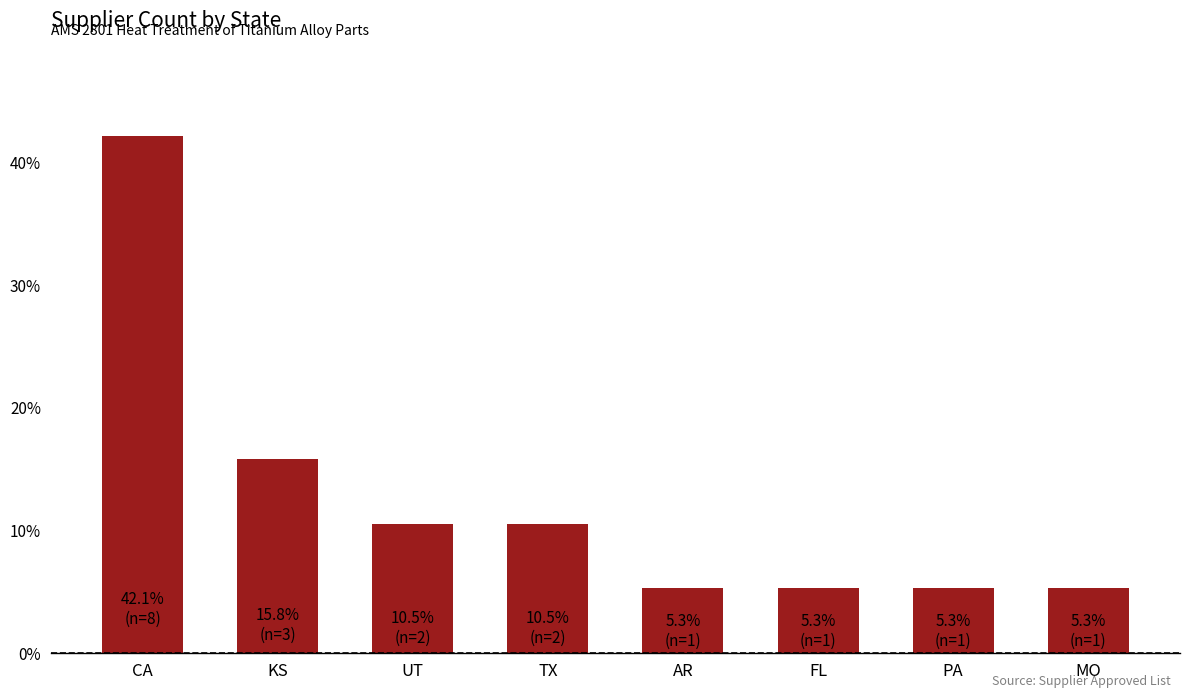

Reading right to left, what are all the values shown in this chart?

5.3	5.3	5.3	5.3	10.5	10.5	15.8	42.1